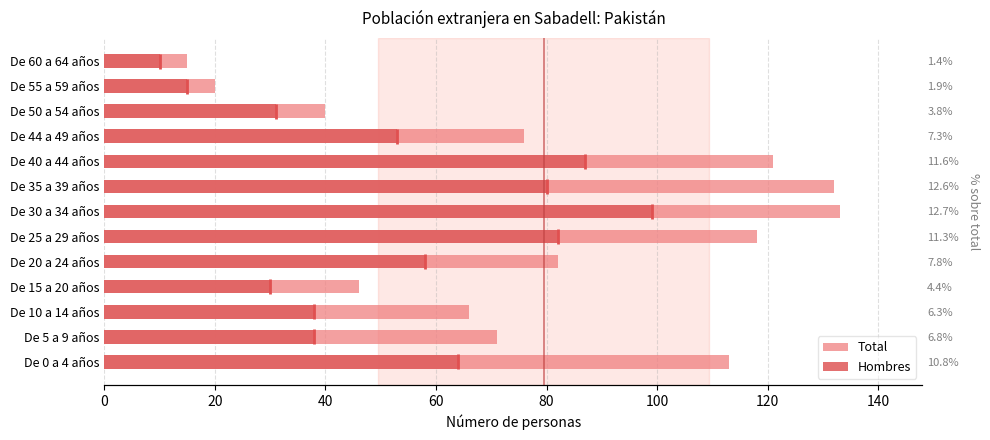

Rank the series by their average value, from highest to lowest.

Total, Hombres